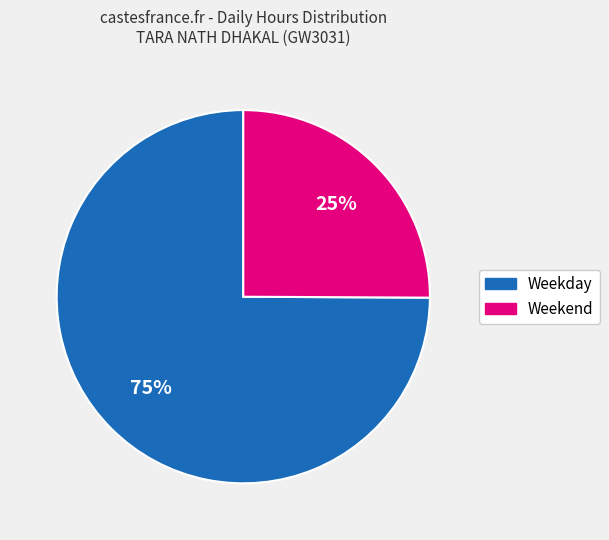

Does any single category account for the majority?

Yes